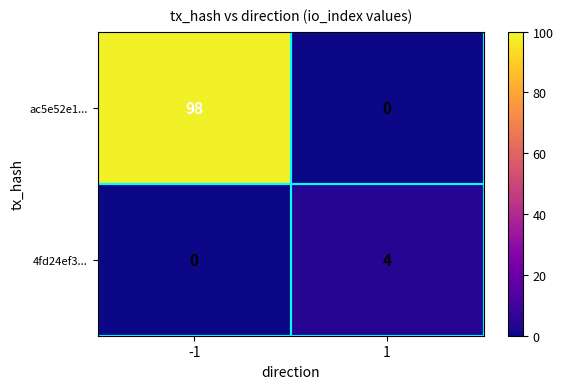

Between -1 and 1, which series saw the biggest shift?

ac5e52e1...